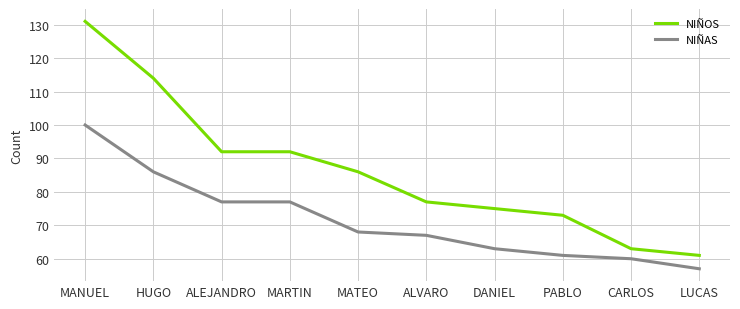

The NIÑAS series shows 63 at DANIEL. True or false?

True